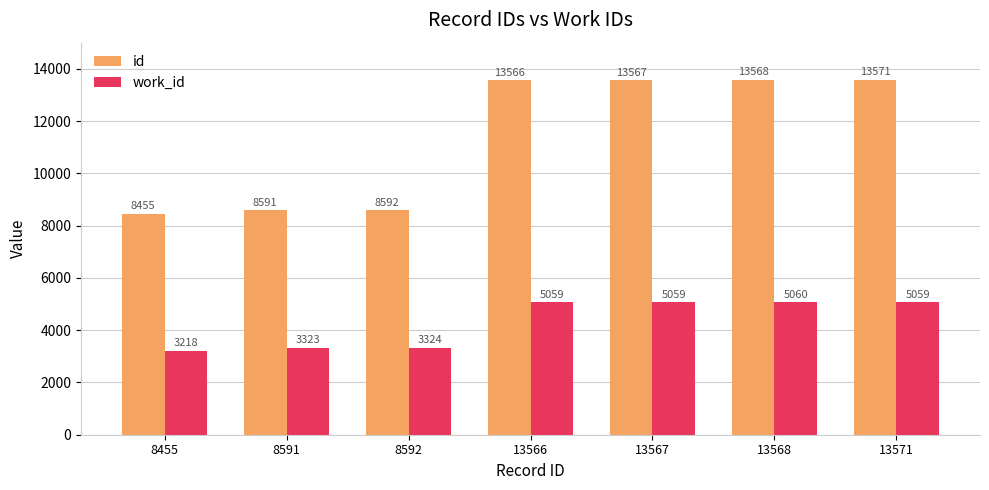

What value does the id series have at 13567, to the nearest 10?

13570